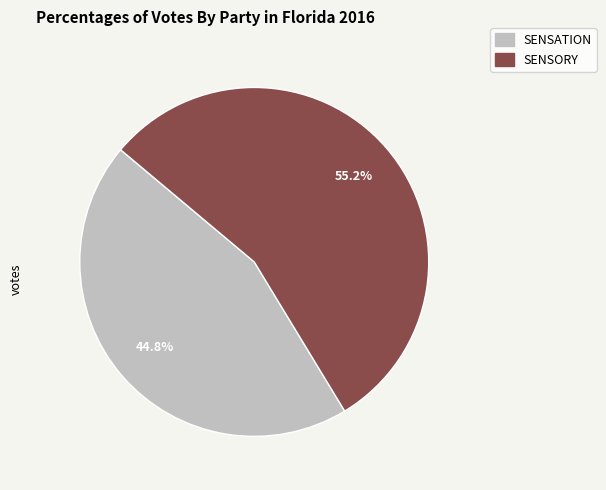

Rank the categories by value from lowest to highest.

SENSATION, SENSORY